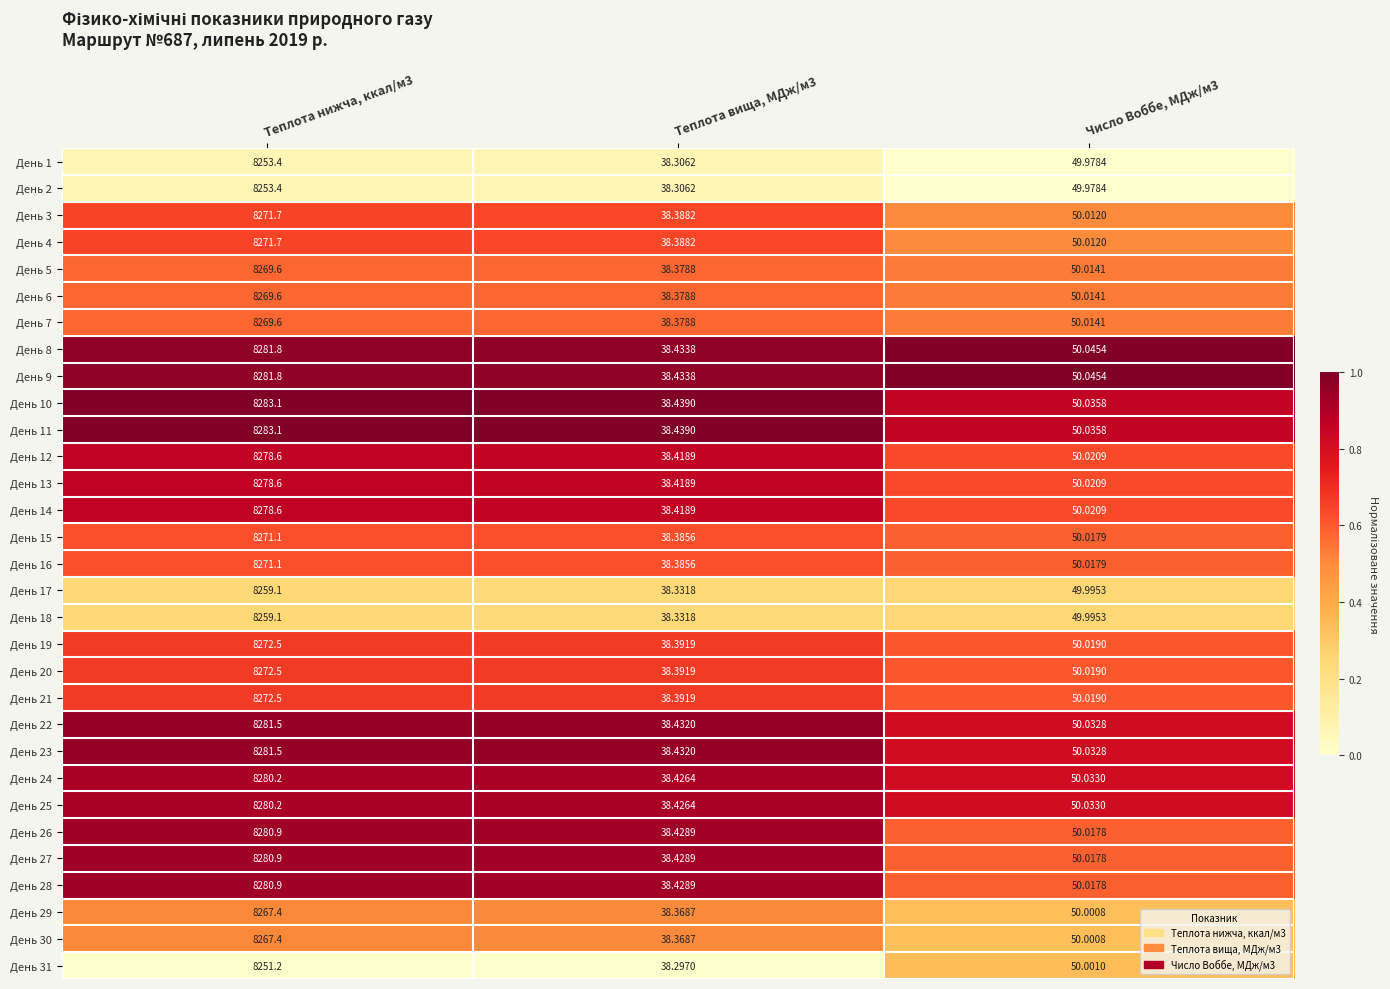

Is the value of День 25 at Теплота нижча, ккал/м3 greater than the value of День 16 at Теплота нижча, ккал/м3?

Yes